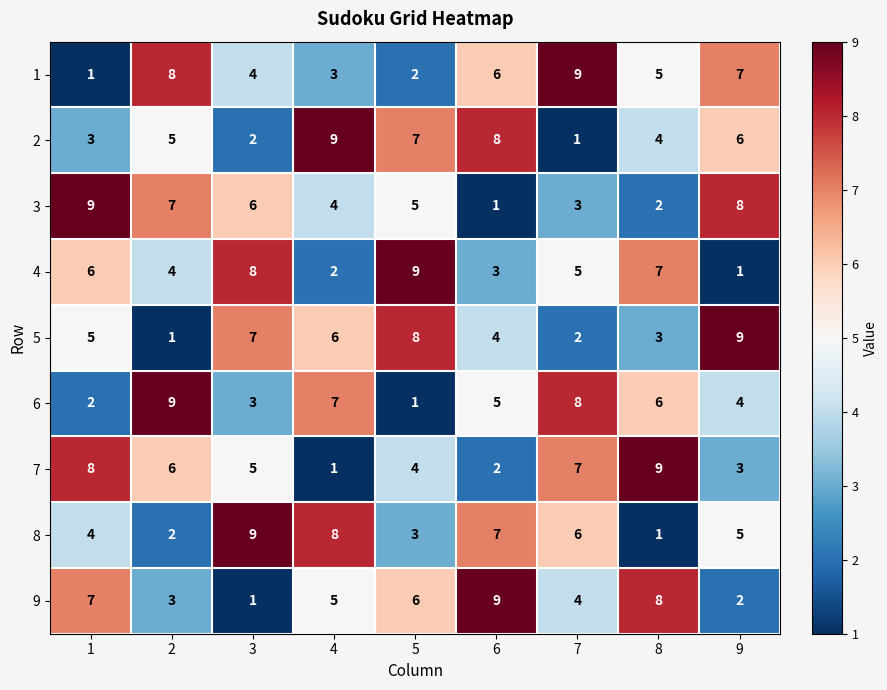

At how many categories does at least one series exceed 1?

9